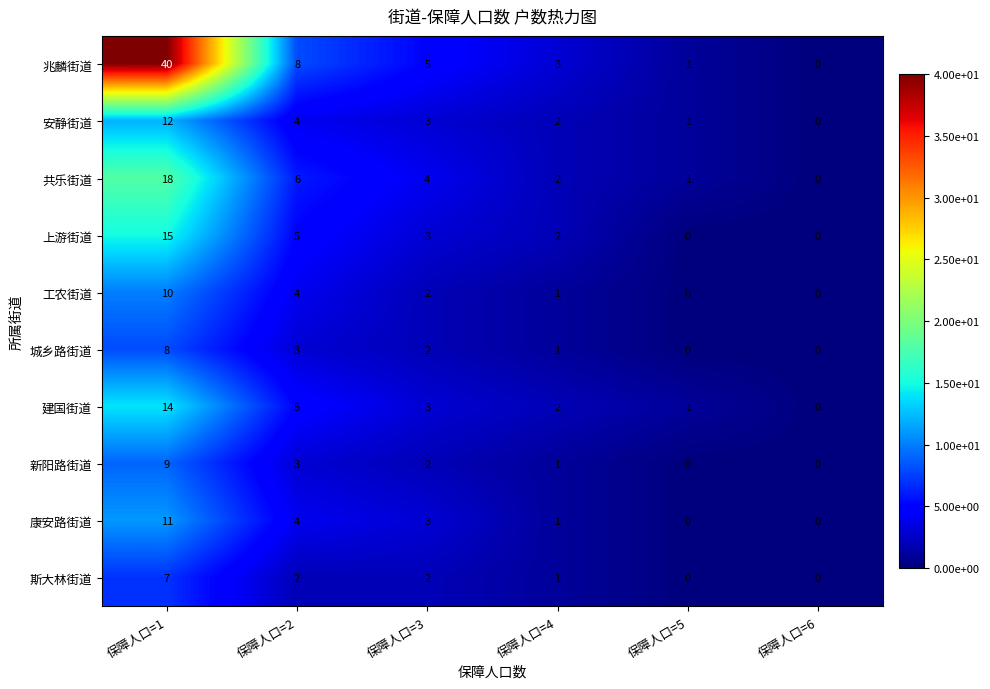

Is it true that 兆麟街道 equals 2 at 保障人口=4?

False